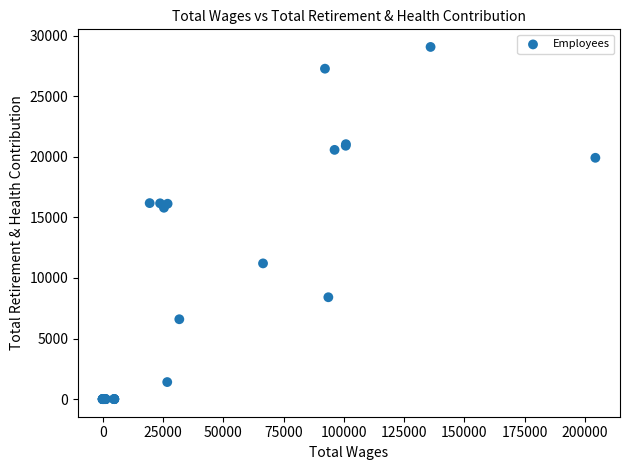

What Y value in the scatter plot is closest to 14535?

15796